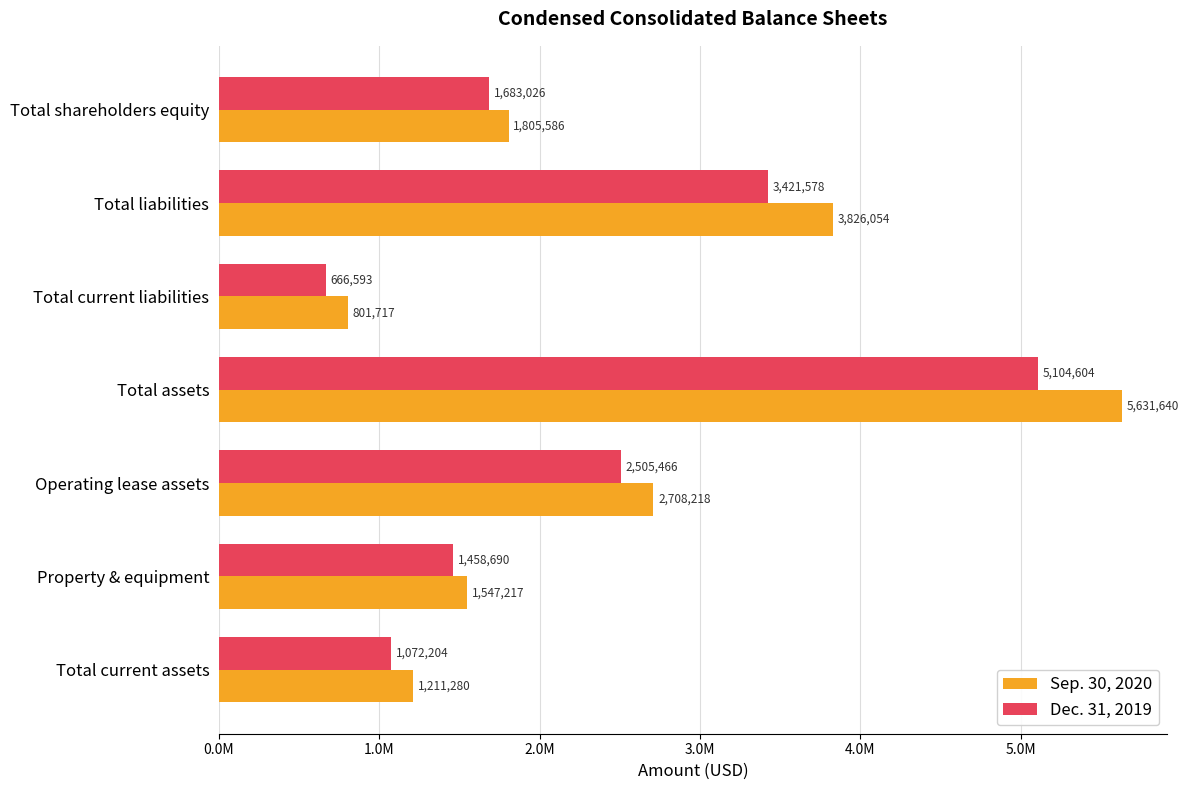

What are all the series names shown in the legend?

Sep. 30, 2020, Dec. 31, 2019